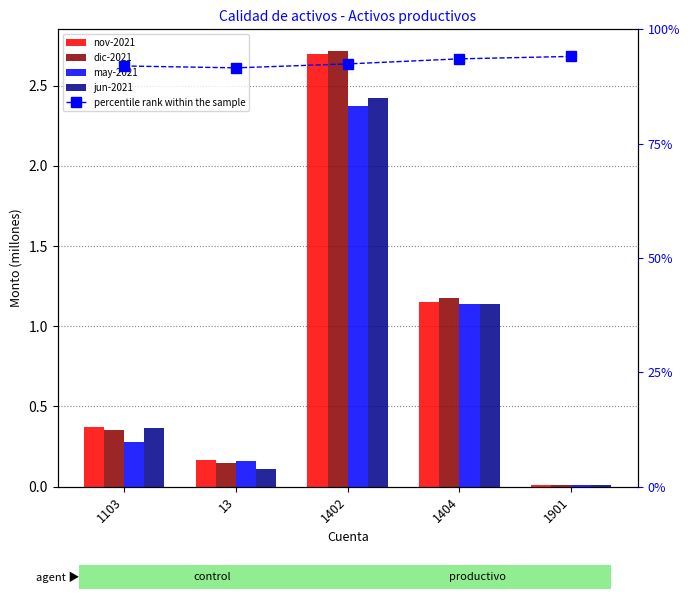

At which category does the chart reach its peak across all series?

1901